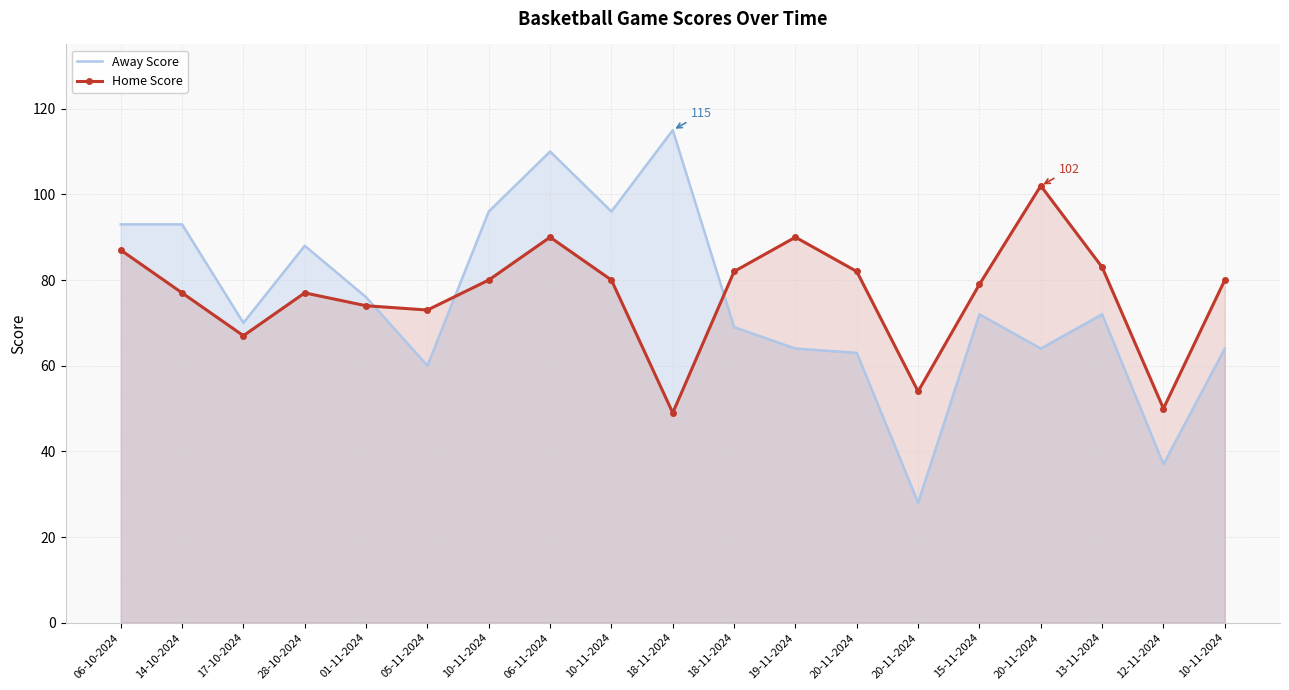

The value of Home Score at 10-11-2024 is 80. True or false?

True